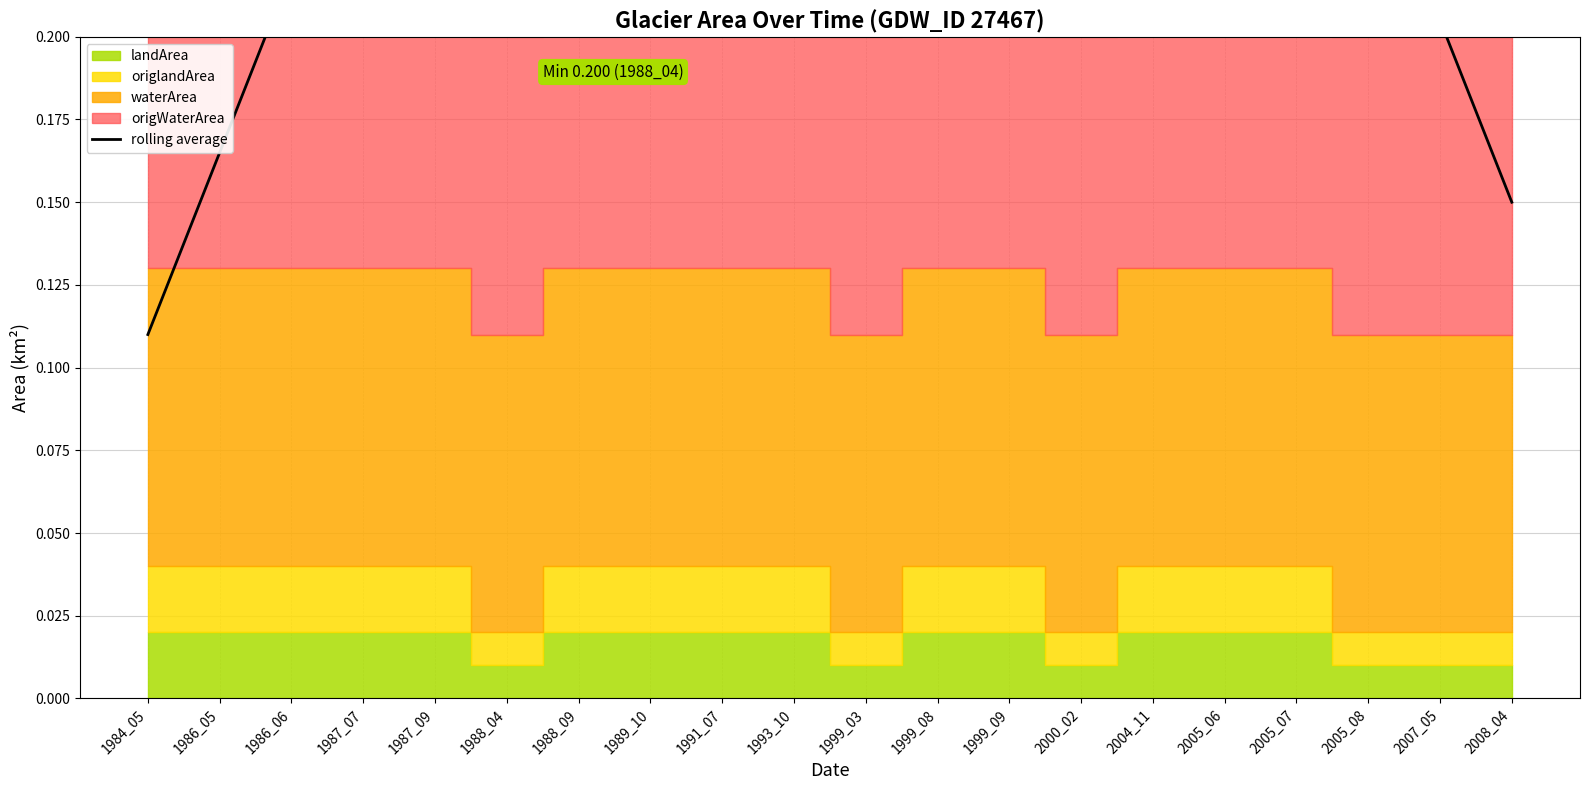

What is the value of the 17th point from the left?

0.2